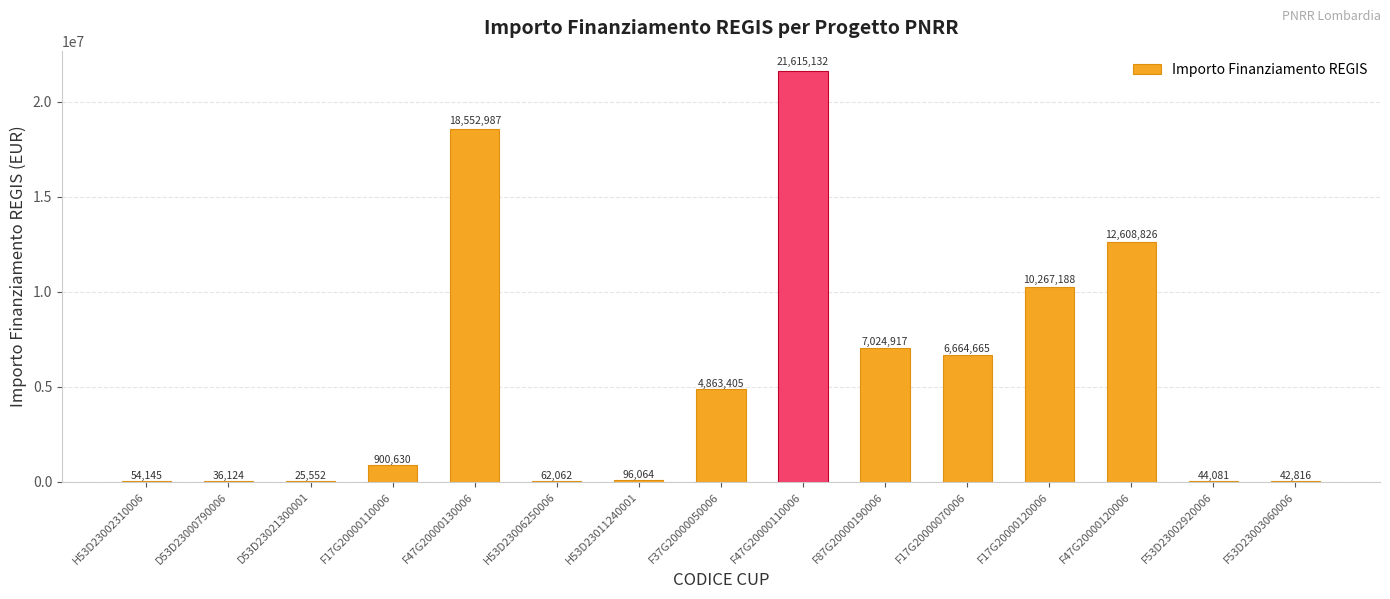

At which category does the chart reach its peak across all series?

F47G20000110006